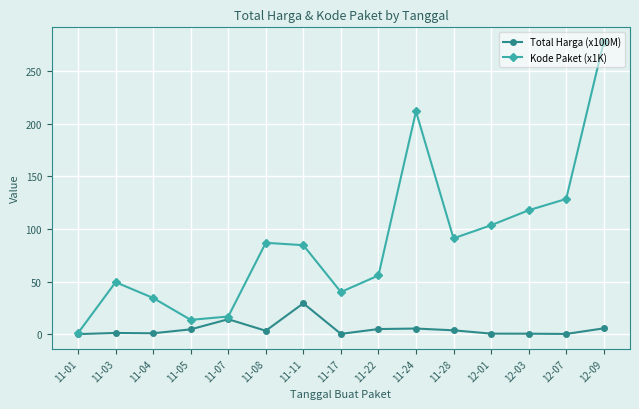

What is the difference between the Kode Paket (x1K) values at 12-03 and 11-03?

68.3